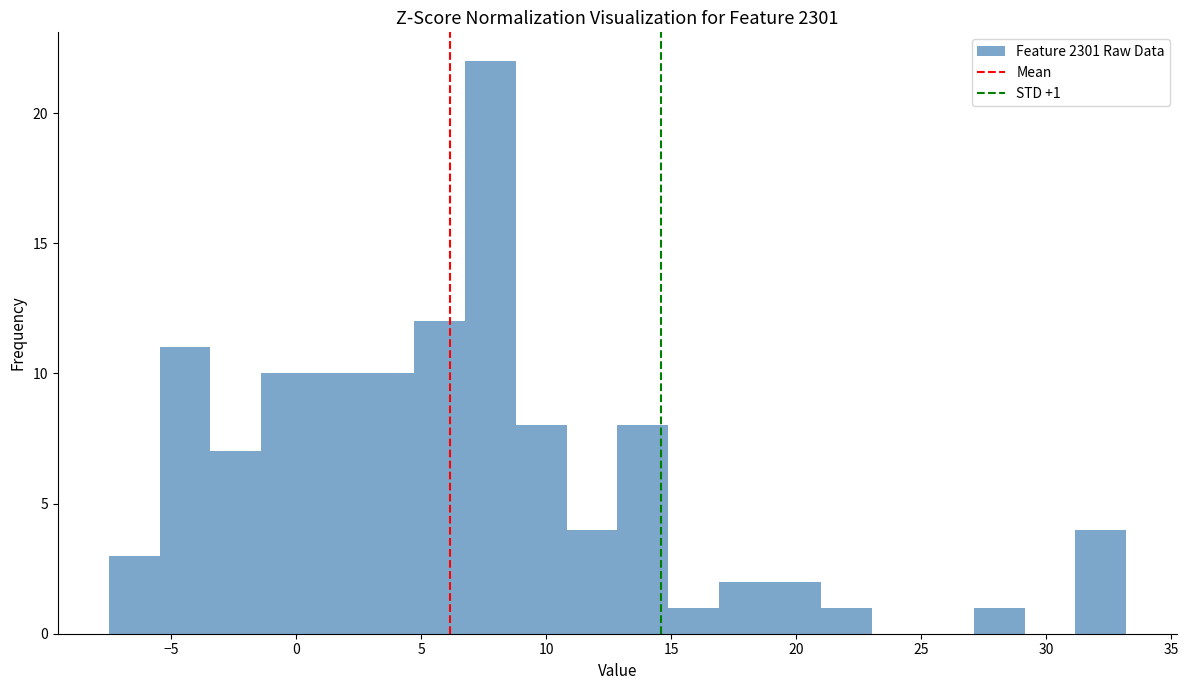

Which range on the x-axis has the tallest bar?

6.5 to 9.0